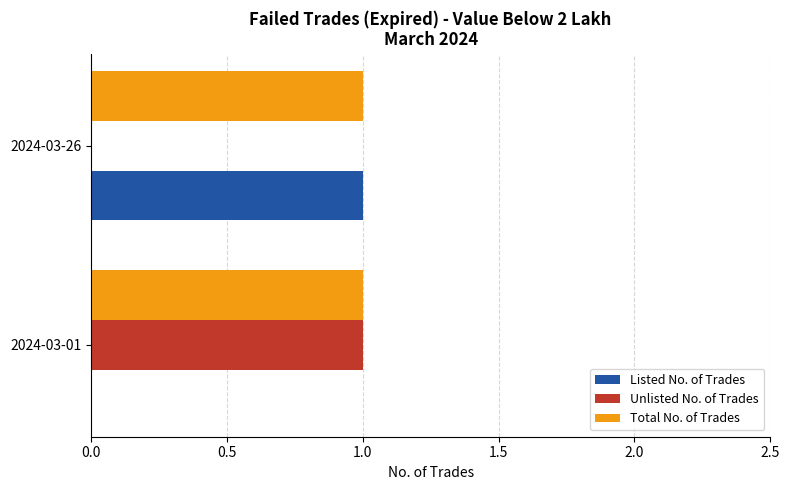

Is the value of Listed No. of Trades at 2024-03-01 greater than the value of Total No. of Trades at 2024-03-26?

No